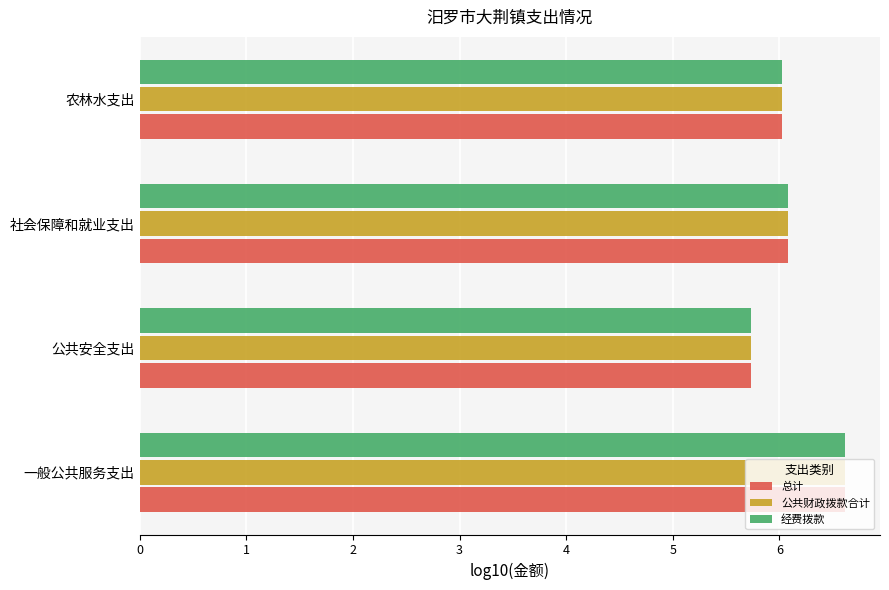

The 总计 series shows 5.7 at 公共安全支出. True or false?

True